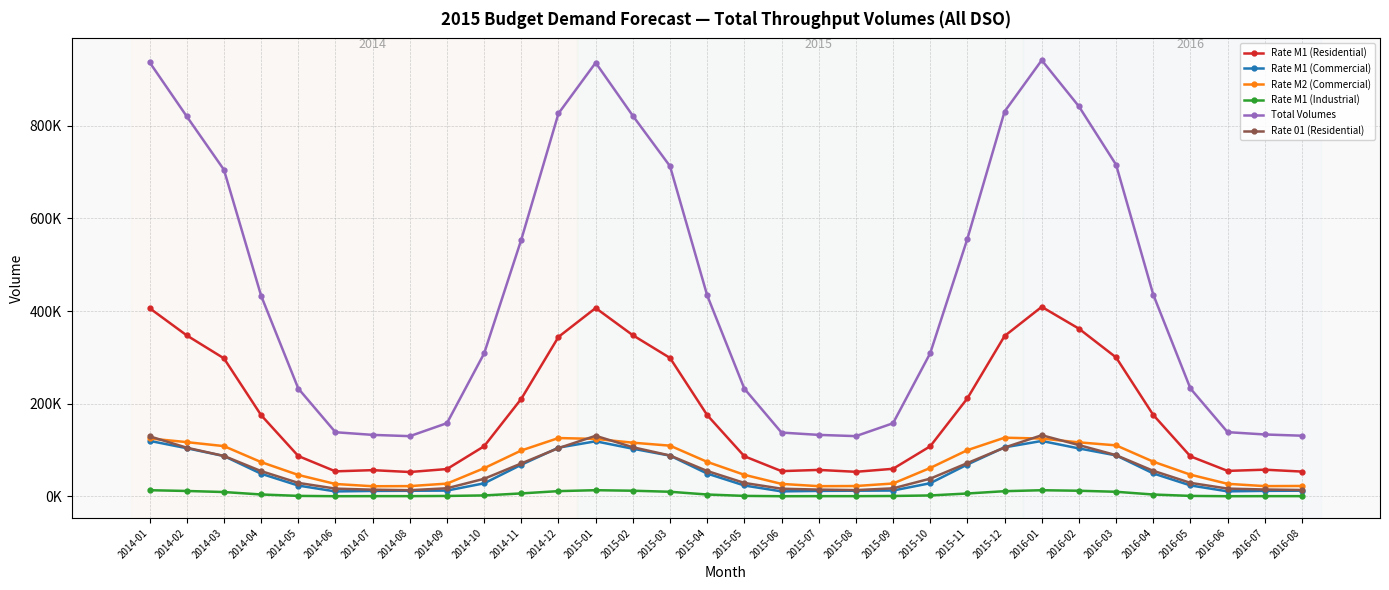

Is this an area chart (filled region under the line)?

No